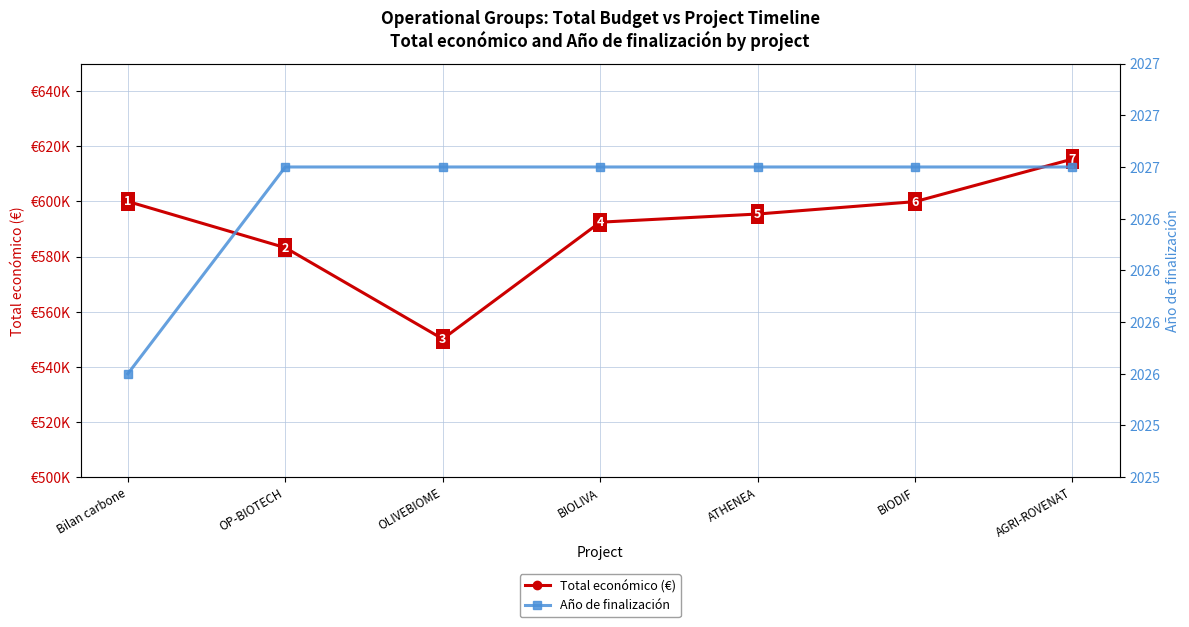

What is the approximate value of Año de finalización at OLIVEBIOME?

2027